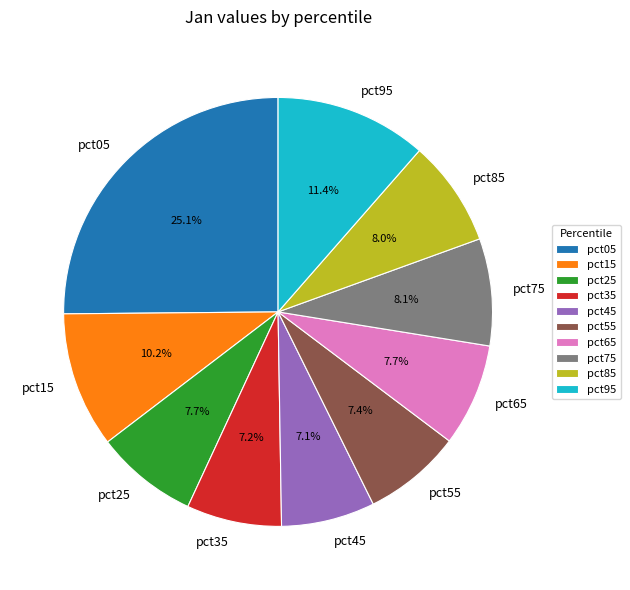

True or false: pct55 accounts for 7% of the total.

True